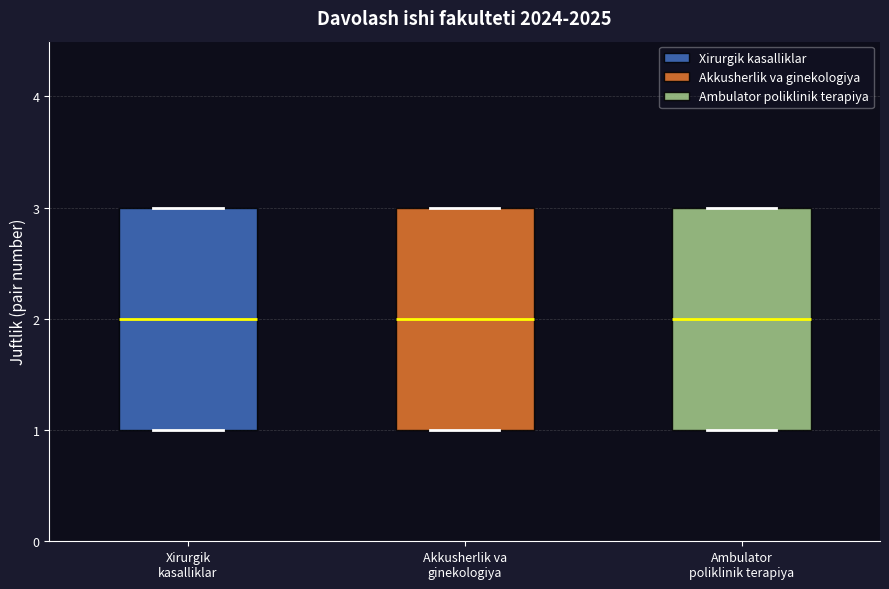

Where does the median line of the box for Ambulator poliklinik terapiya sit on the y-axis? The values are not printed on the chart, so give them approximately, as read against the axis.

2